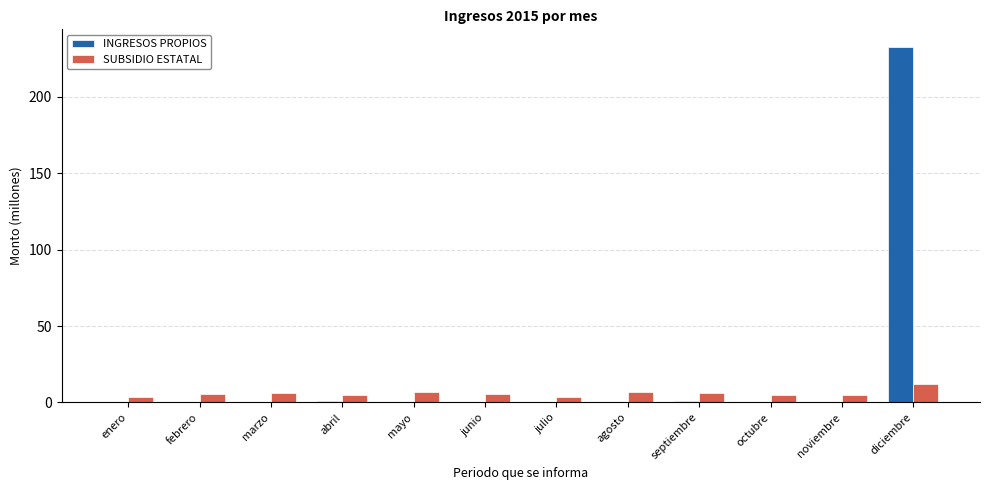

The INGRESOS PROPIOS series shows 0.4 at noviembre. True or false?

True